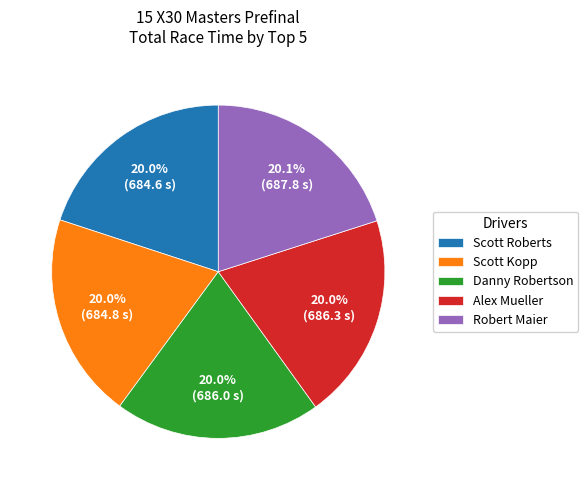

Approximately how many times larger is the value at Danny Robertson compared to Robert Maier?

1.0